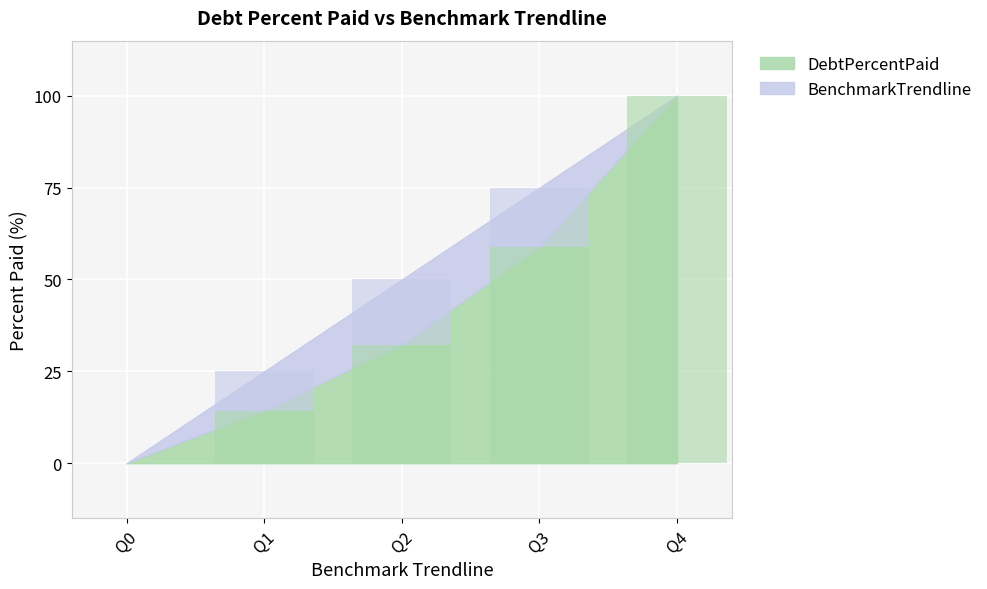

How many values in the DebtPercentPaid series exceed 32?

3